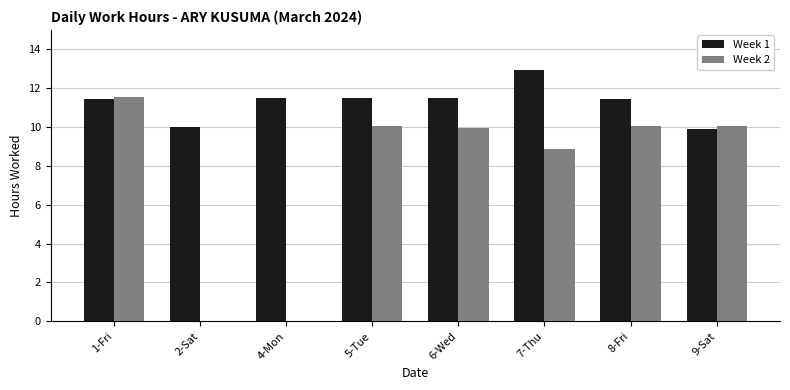

Which category has the highest value in the Week 1 series?

7-Thu